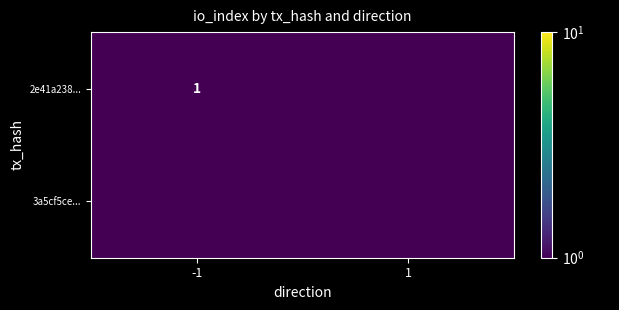

True or false: 2e41a238... has a value of 0.3 at -1.

False